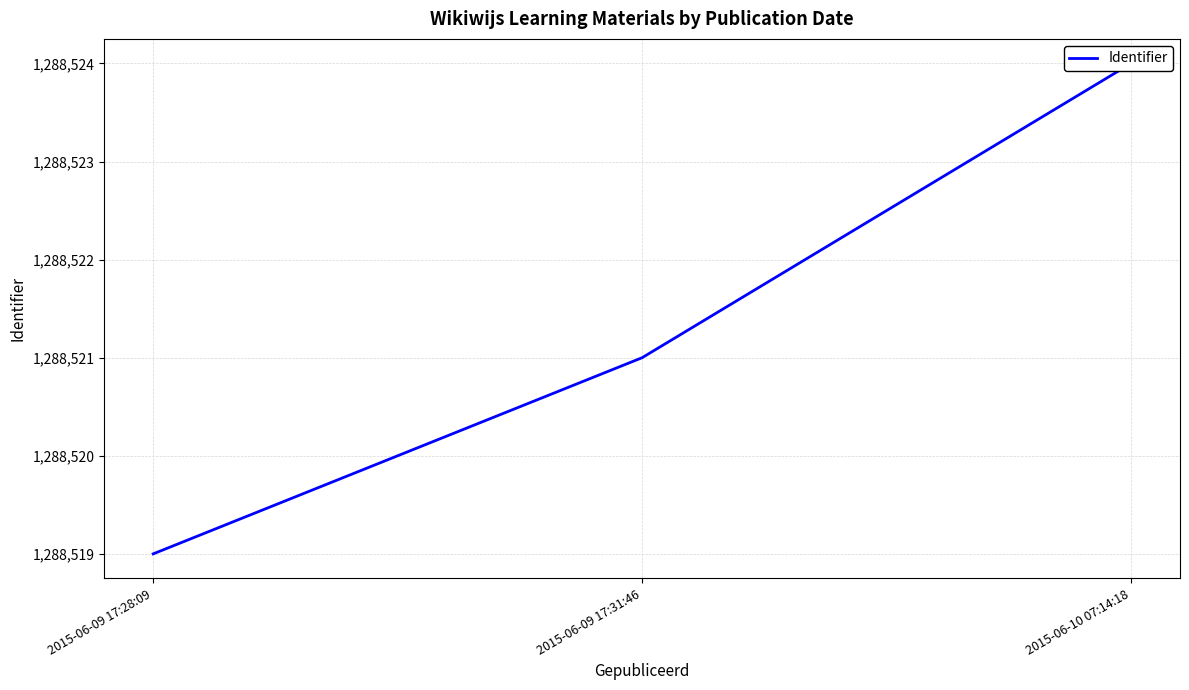

Read the value at 2015-06-09 17:31:46.

1288521